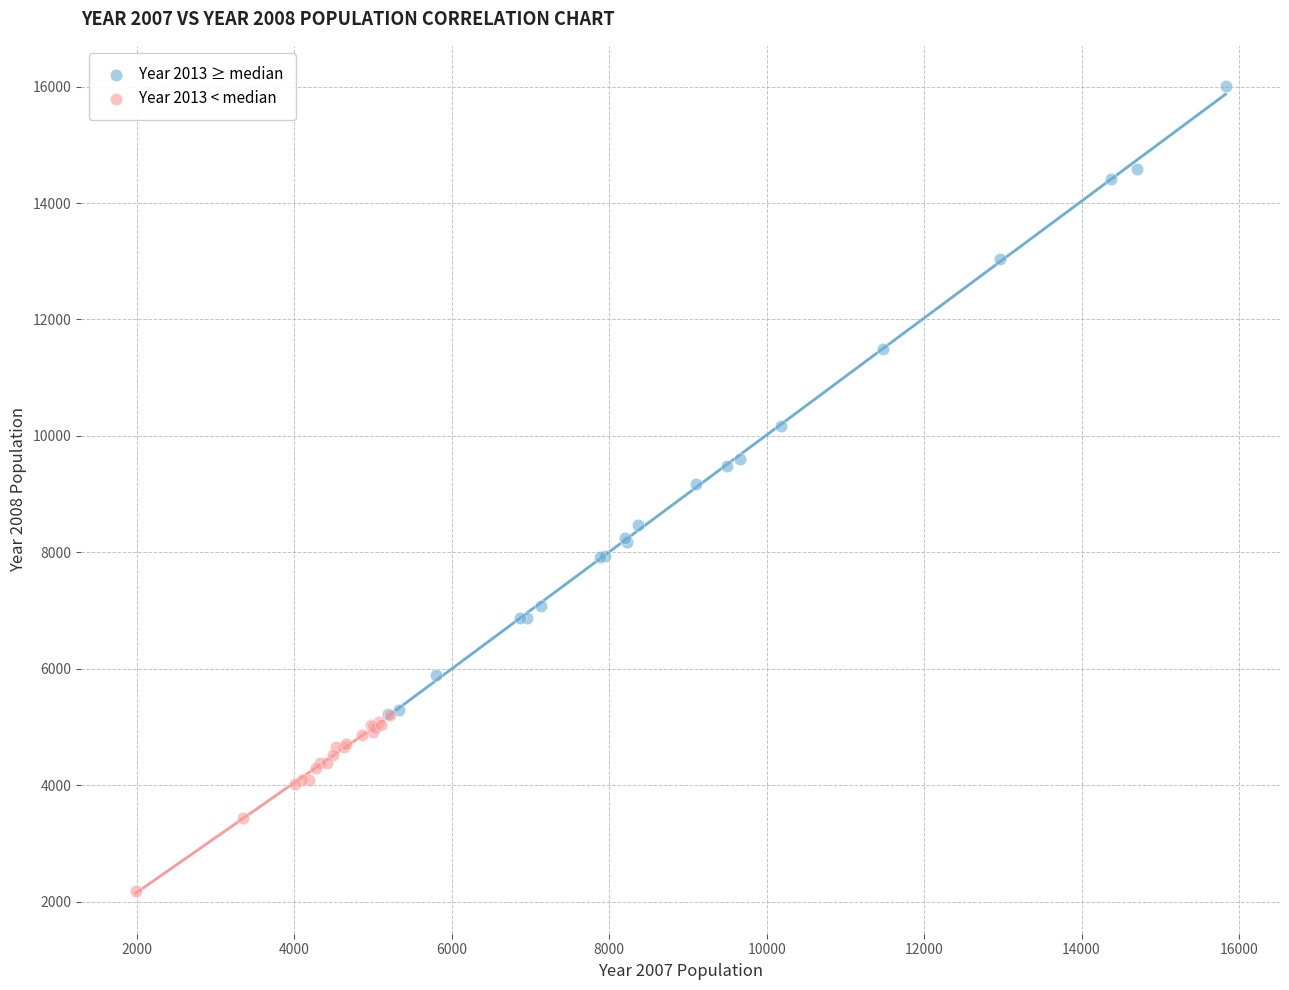

Which series contains the highest Y value?

Year 2013 ≥ median